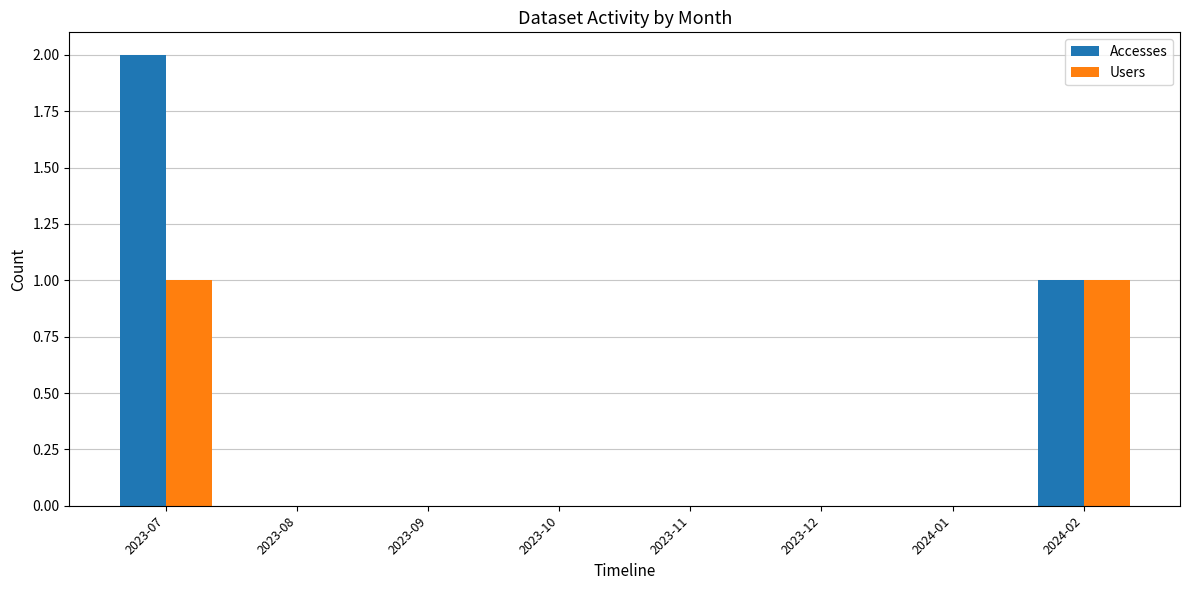

Which category has the highest value in the Accesses series?

2023-07